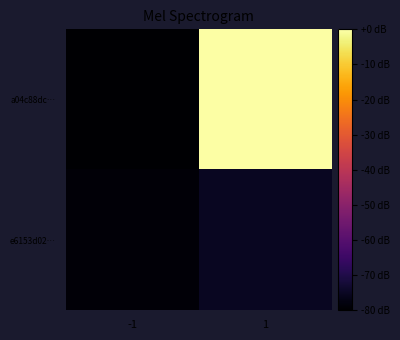

Which series changed the most between -1 and 1?

a04c88dc…